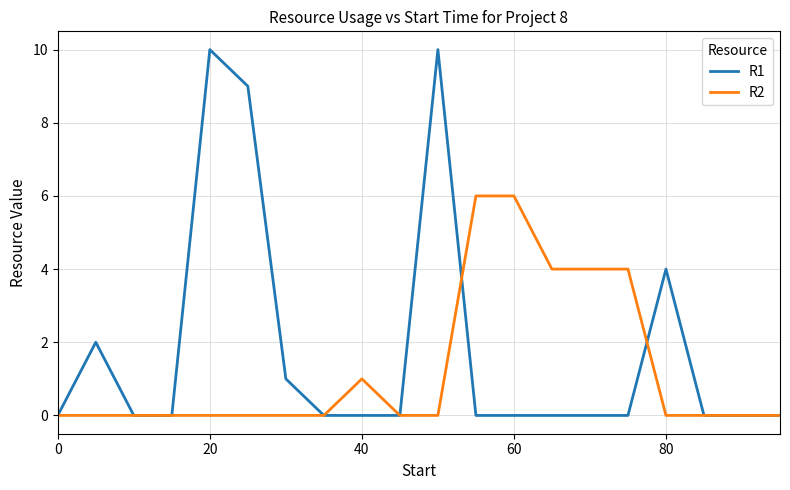

What is the greatest value displayed?

10